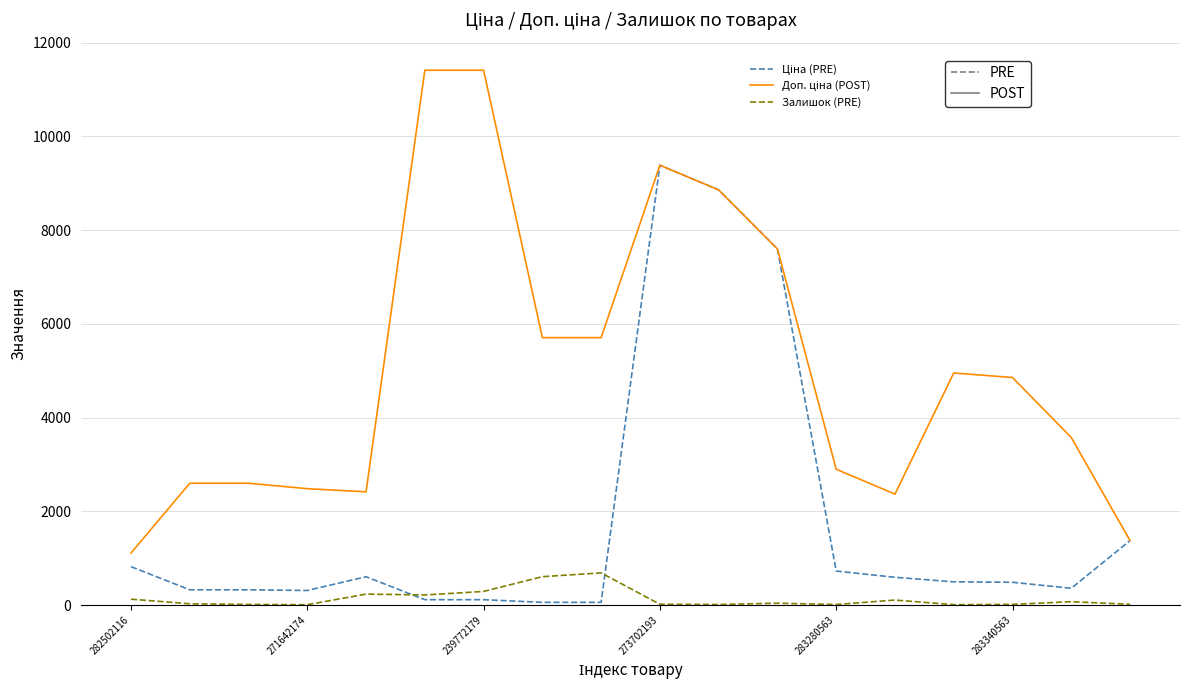

How many lines are shown in the chart?

3